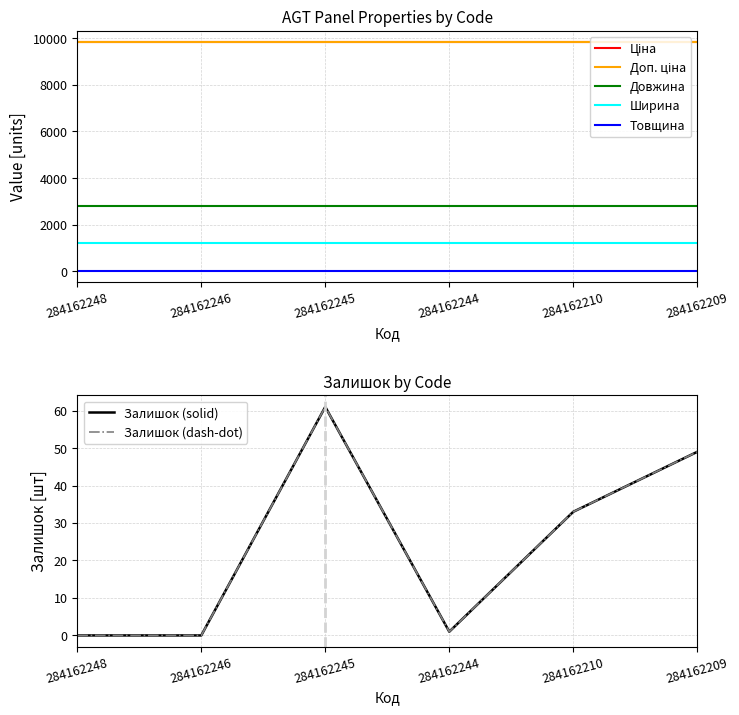

What is the difference between the highest and lowest values at 284162248?

9829.4